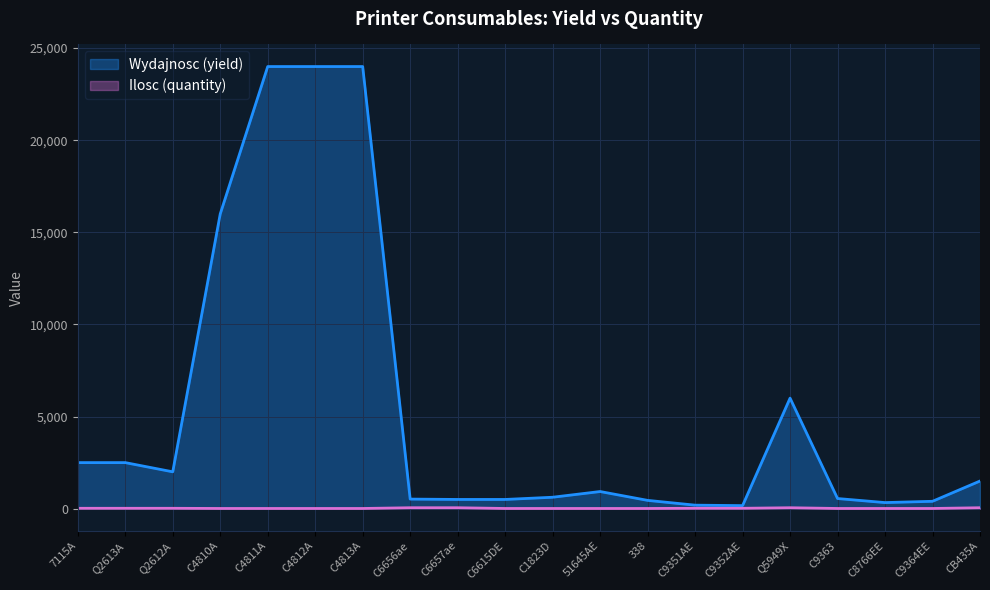

What is the greatest value displayed?

24000